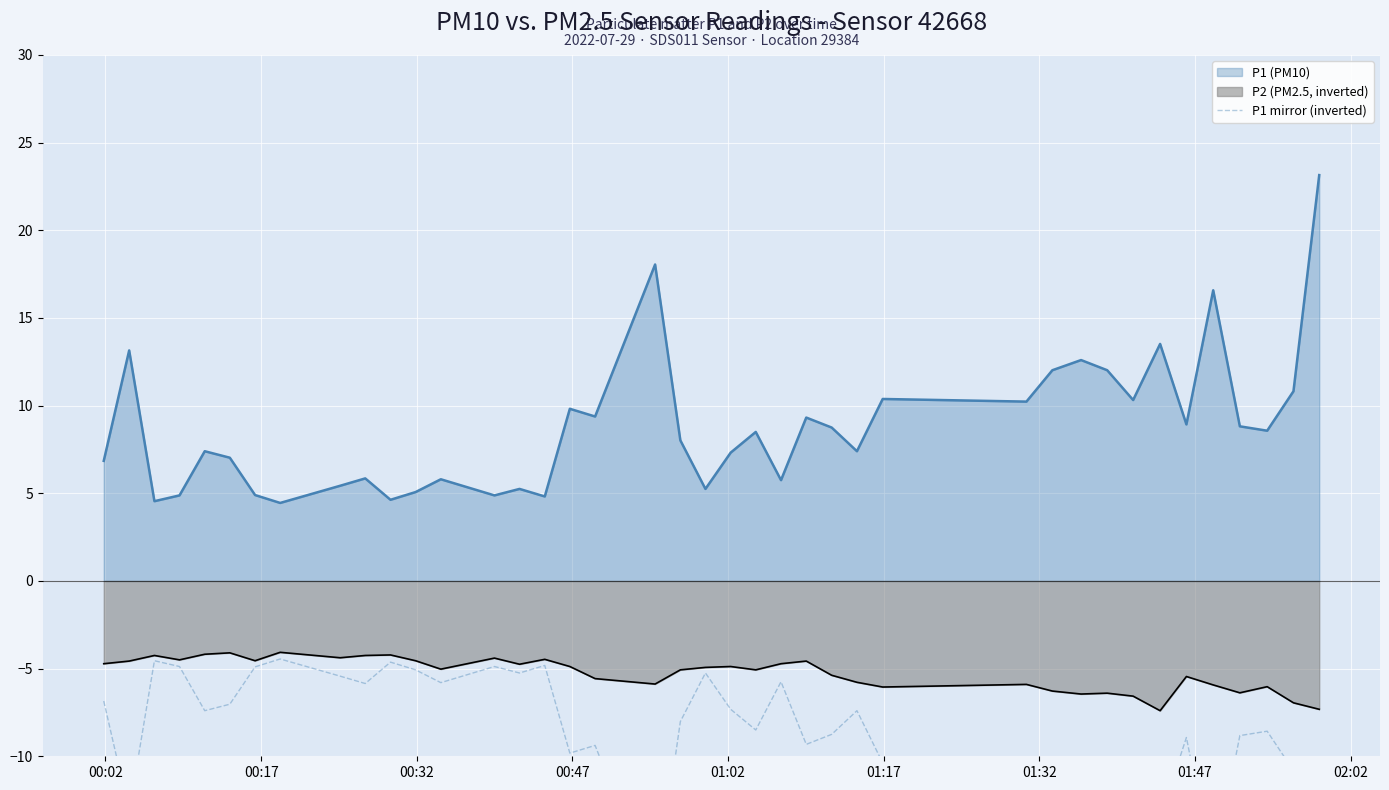

What is the lowest value of the P2 (PM2.5, inverted) series?

-7.4